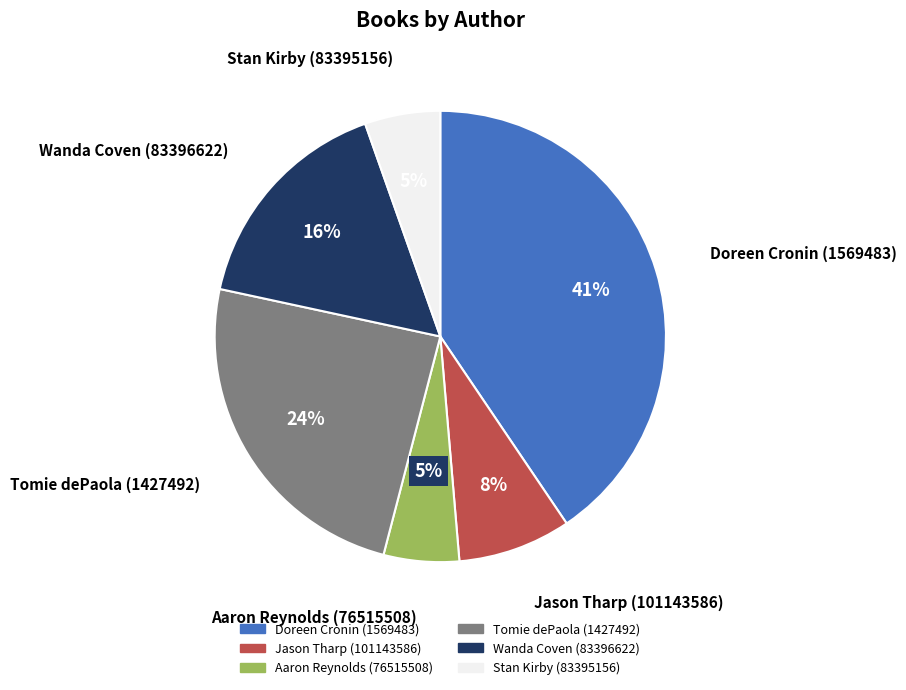

Is there a majority slice in this chart?

No